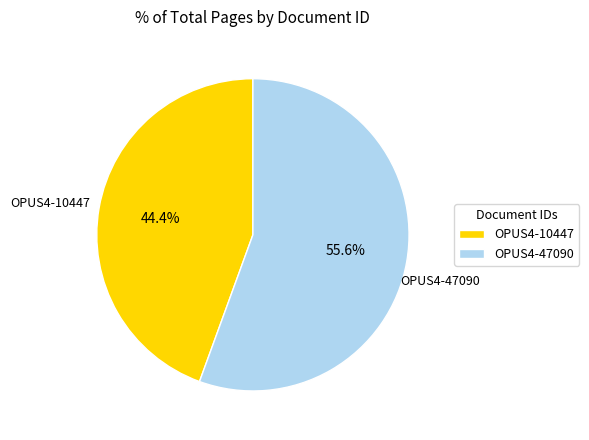

Count the number of slices in the pie.

2